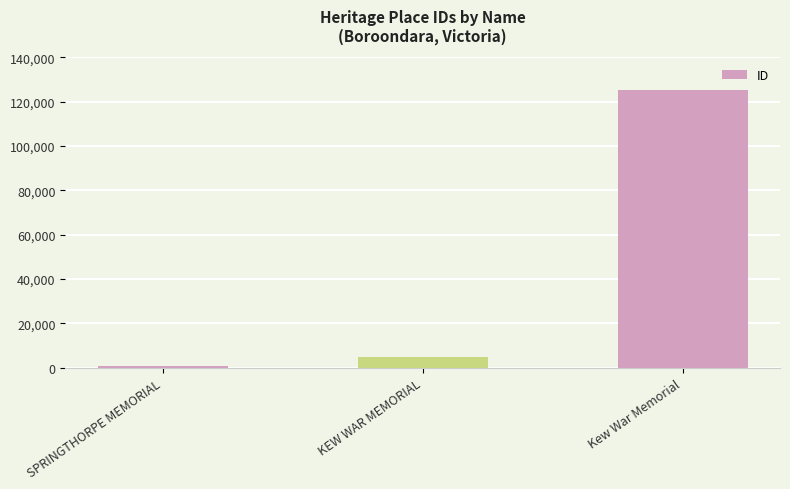

How many values are below 4694?

1